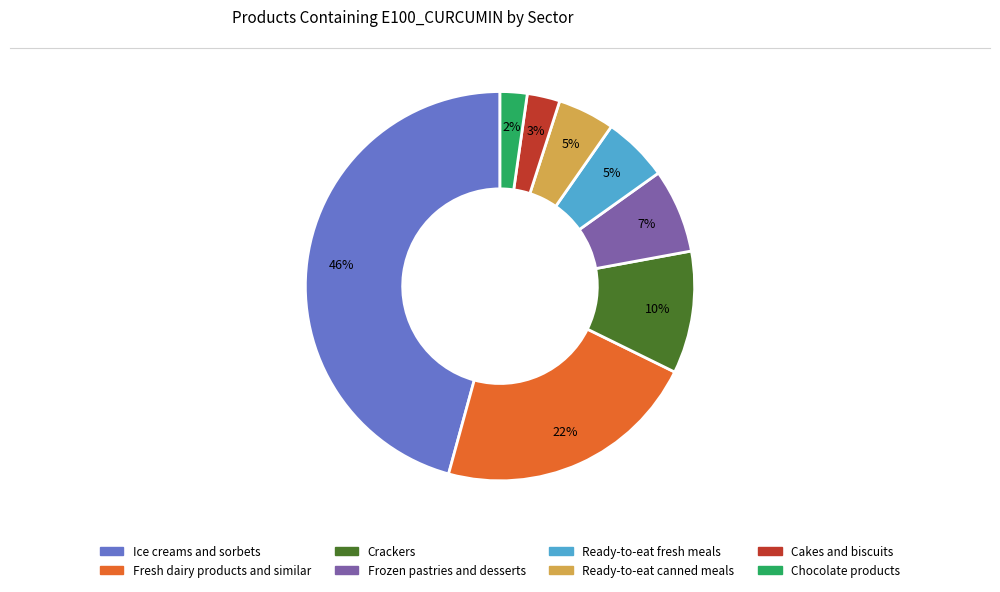

Is there a majority slice in this chart?

No